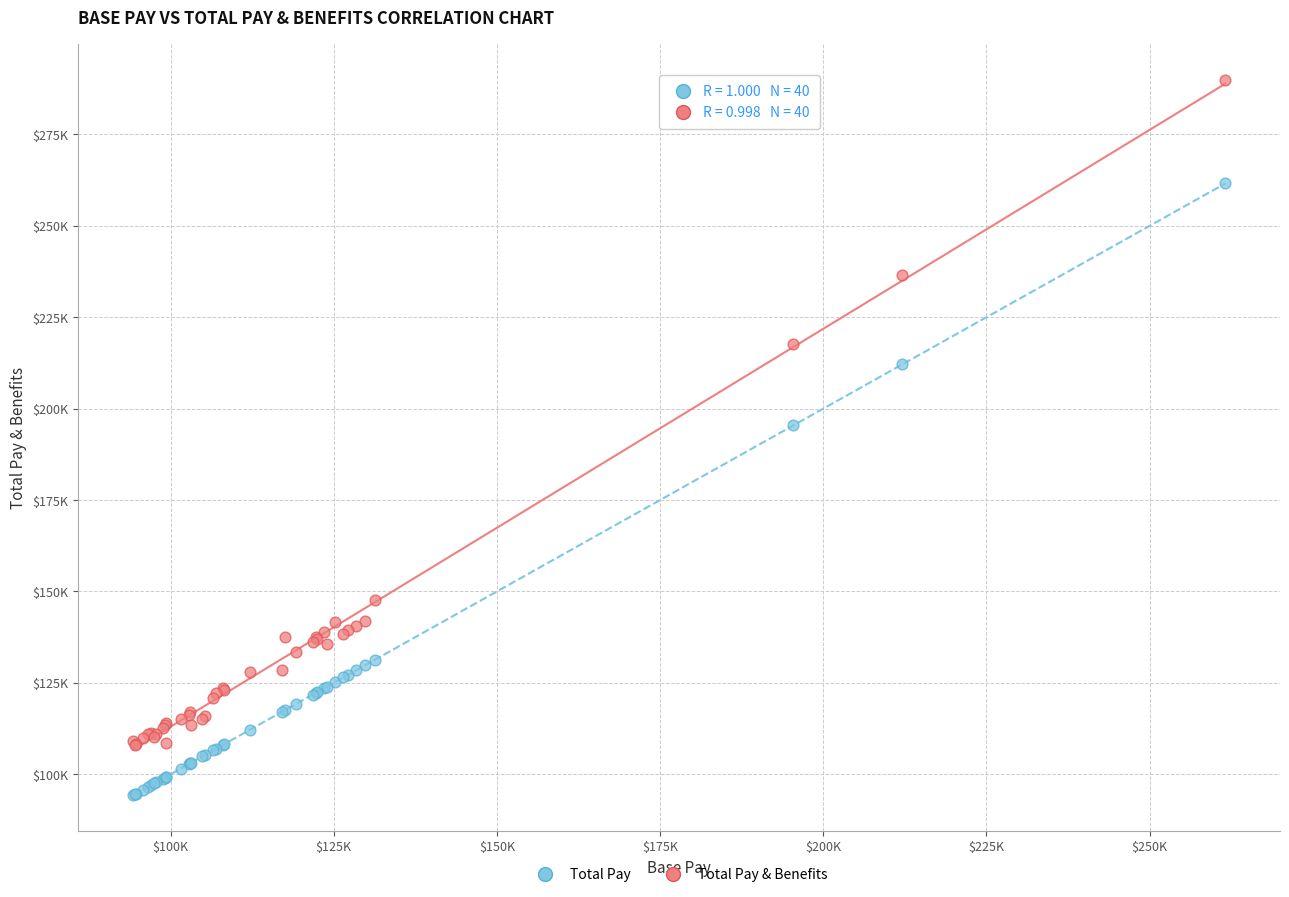

Which series has the widest spread of Y values?

Total Pay & Benefits